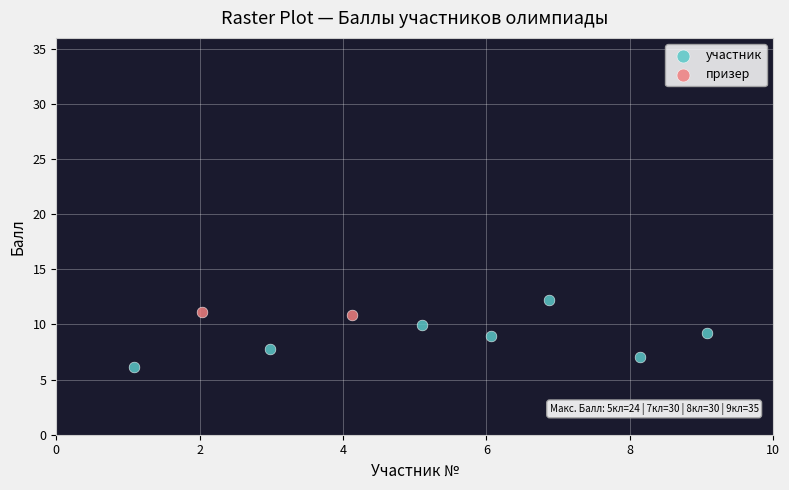

What are all the series names shown in the legend?

участник, призер